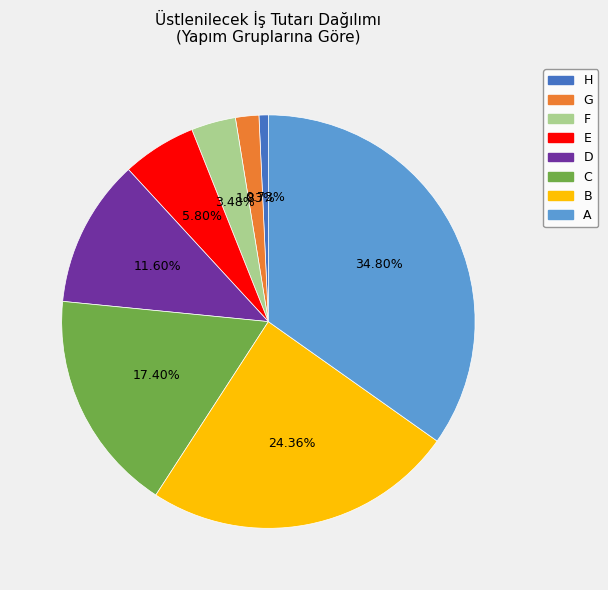

How many segments does this pie chart have?

8